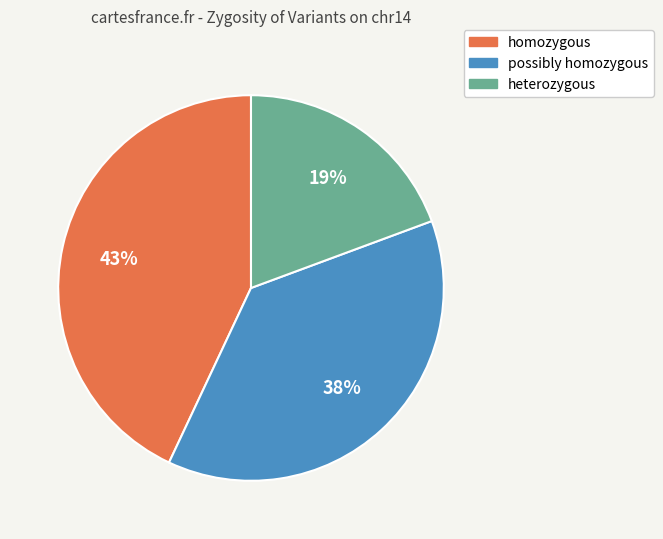

To the nearest percent, what is the difference between the largest and smallest slice percentages?

24%